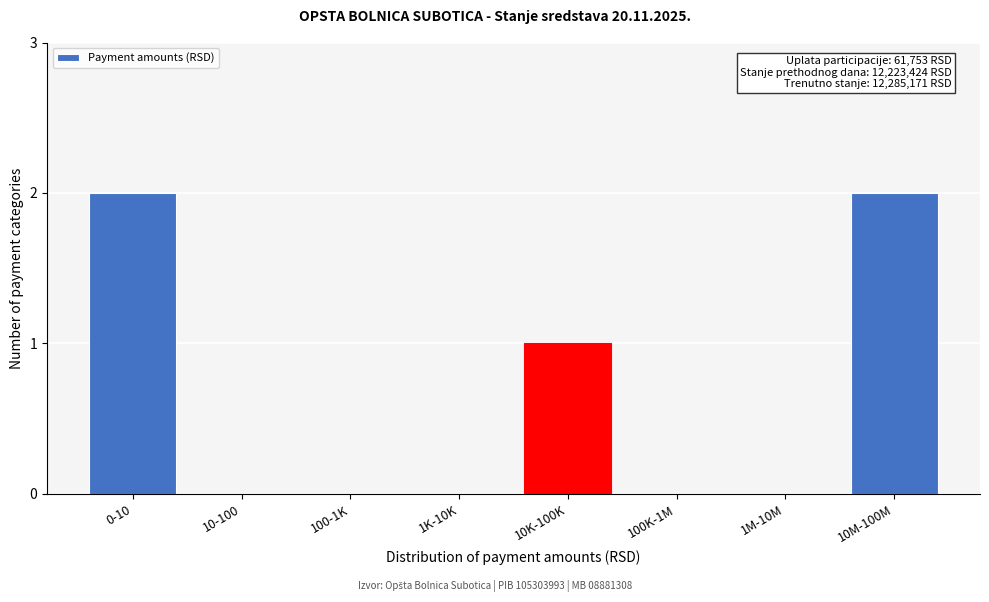

Reading left to right, transcribe all the data shown in this chart.

0-10=2	10-100=0	100-1K=0	1K-10K=0	10K-100K=1	100K-1M=0	1M-10M=0	10M-100M=2